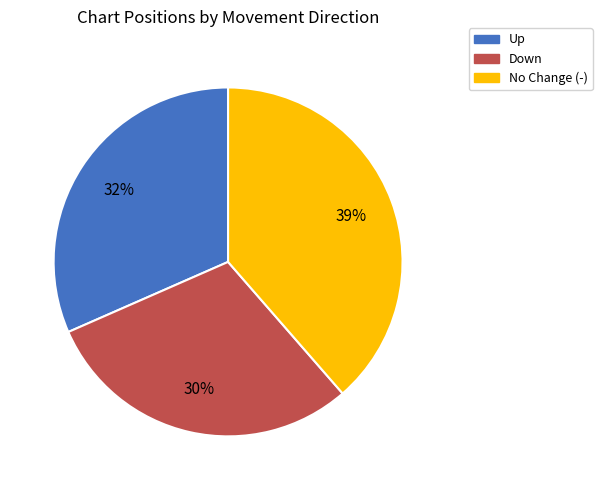

Count the number of slices in the pie.

3